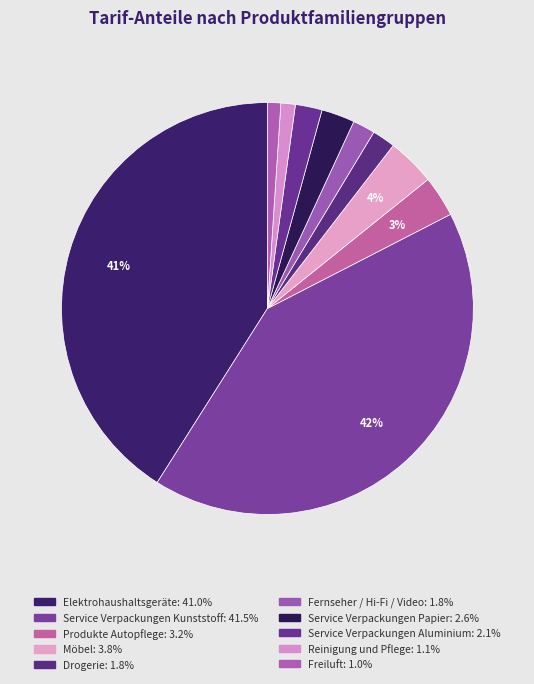

Does any single category account for the majority?

No